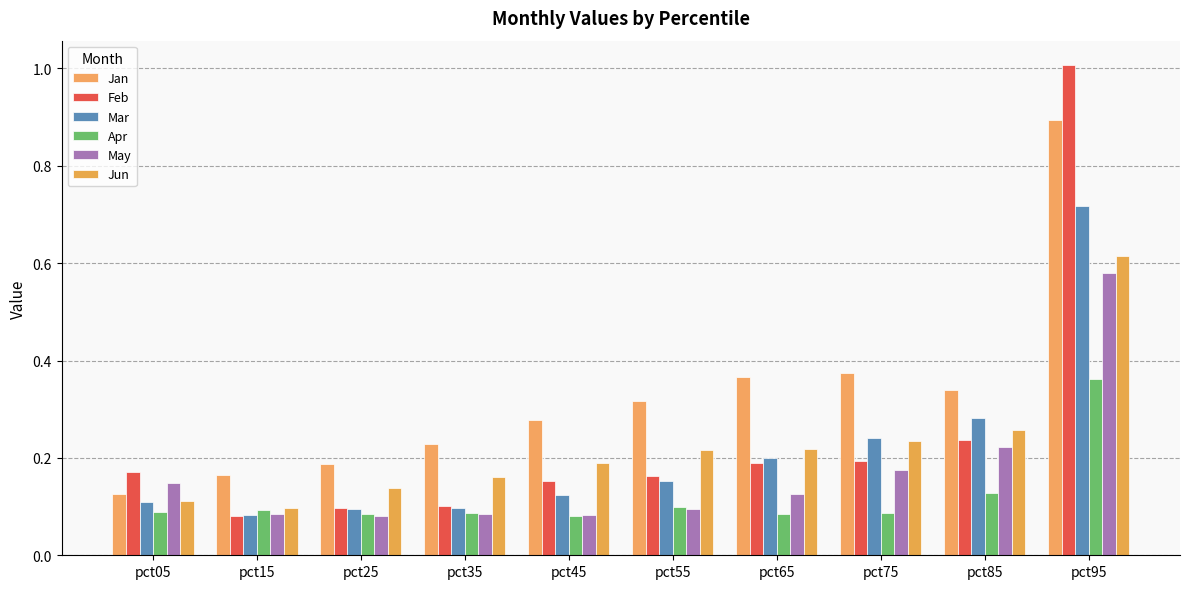

Are the bars horizontal?

No